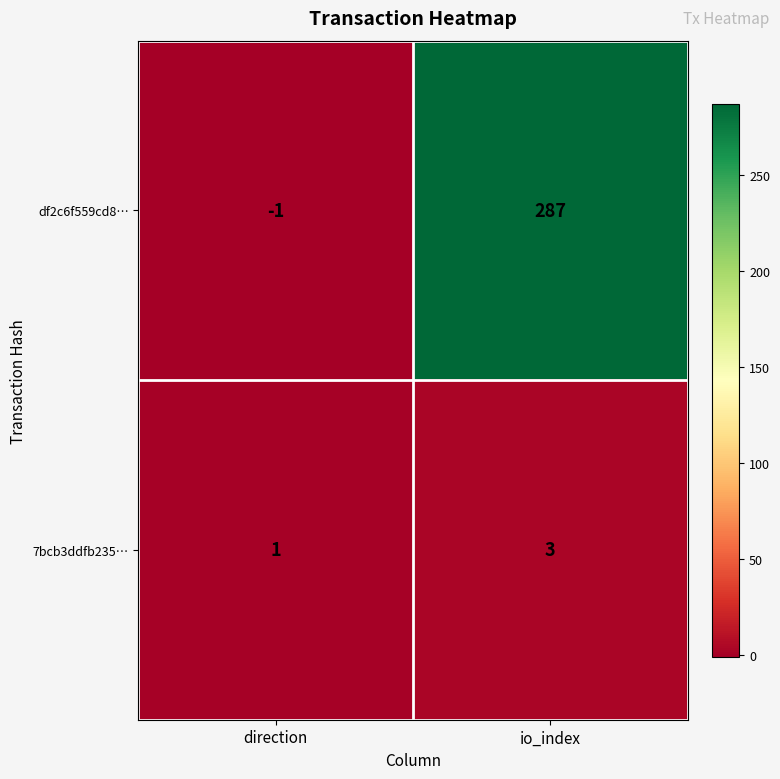

Rank the series at io_index from lowest to highest value.

7bcb3ddfb235…, df2c6f559cd8…